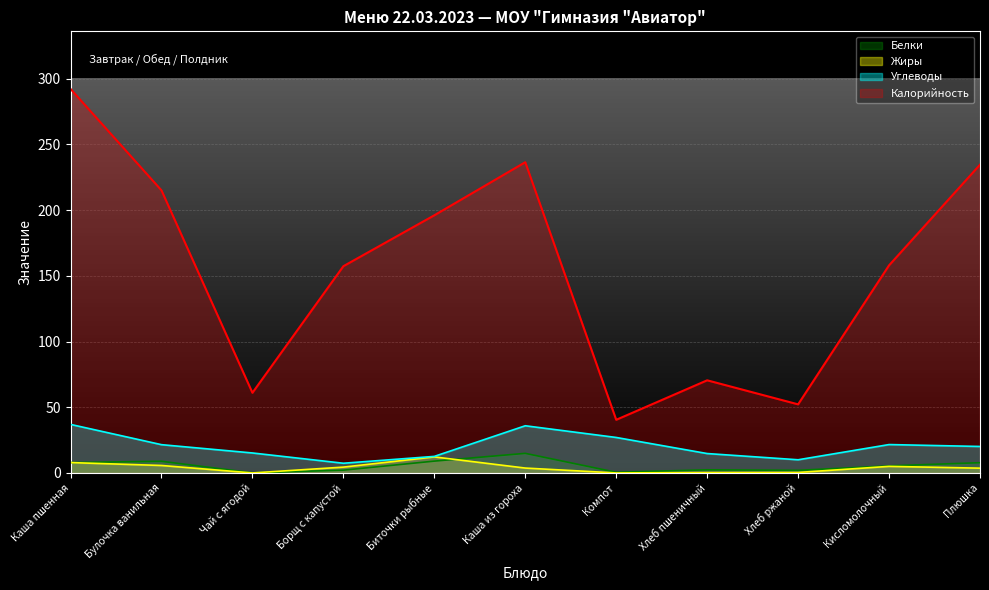

True or false: Белки and Калорийность cross at least once.

False